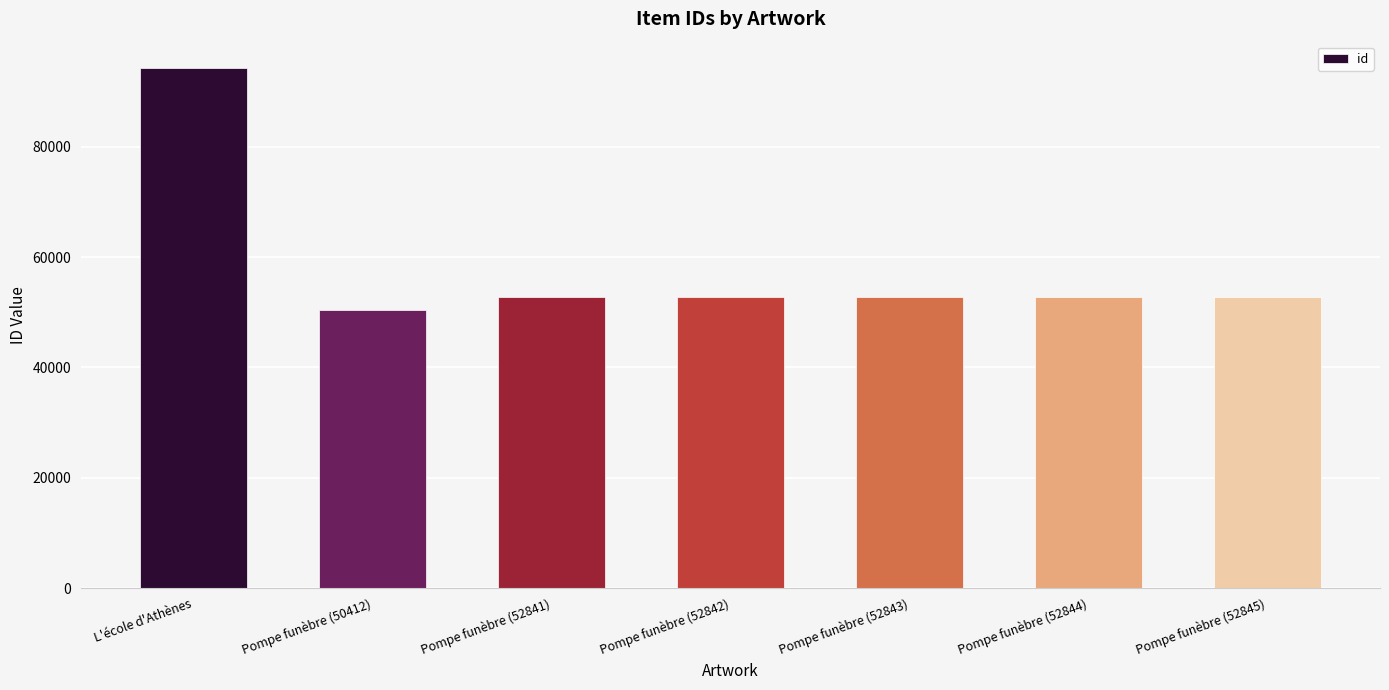

What is the label of the 3rd bar from the right?

Pompe funèbre (52843)